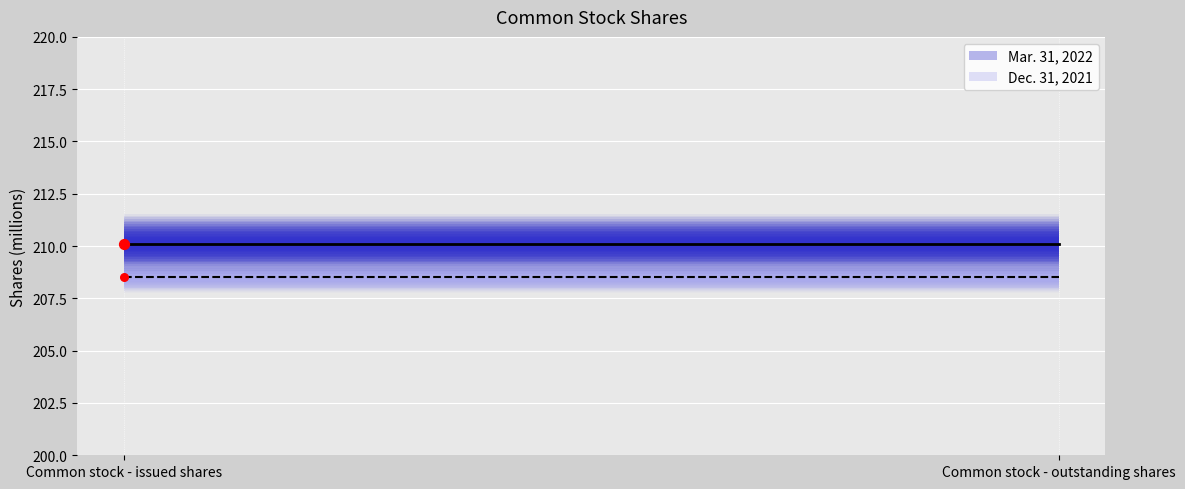

At which category is the sum across all series the highest?

Common stock - issued shares